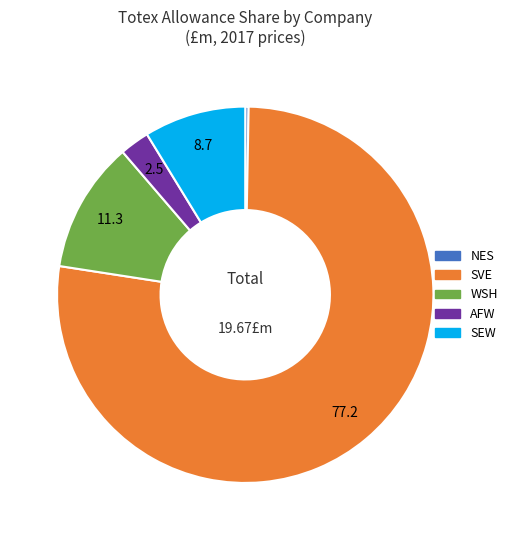

What is the largest slice in the pie chart?

SVE